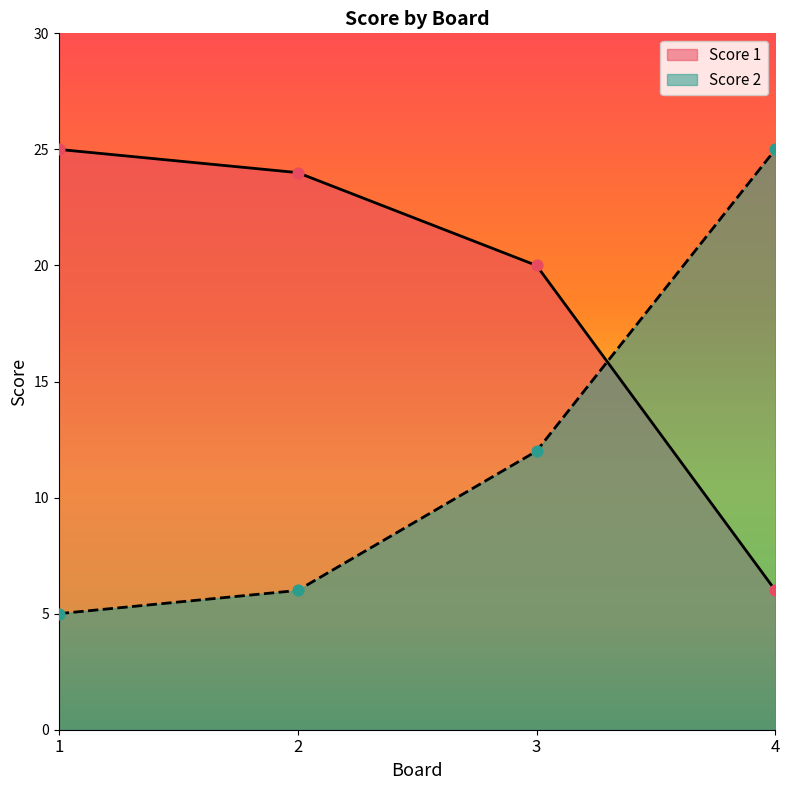

At which category is the sum across all series the highest?

3